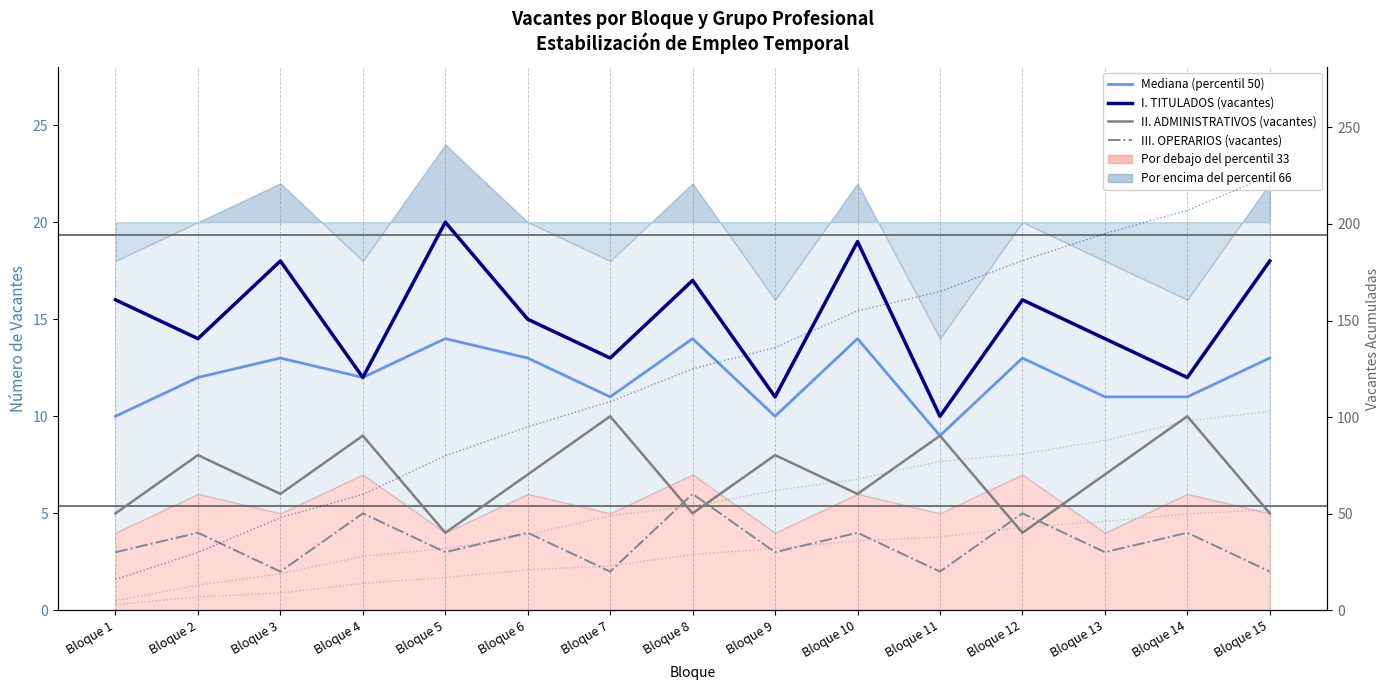

At Bloque 4, list the series in order from largest to smallest.

Mediana (percentil 50), I. TITULADOS (vacantes), II. ADMINISTRATIVOS (vacantes), III. OPERARIOS (vacantes)